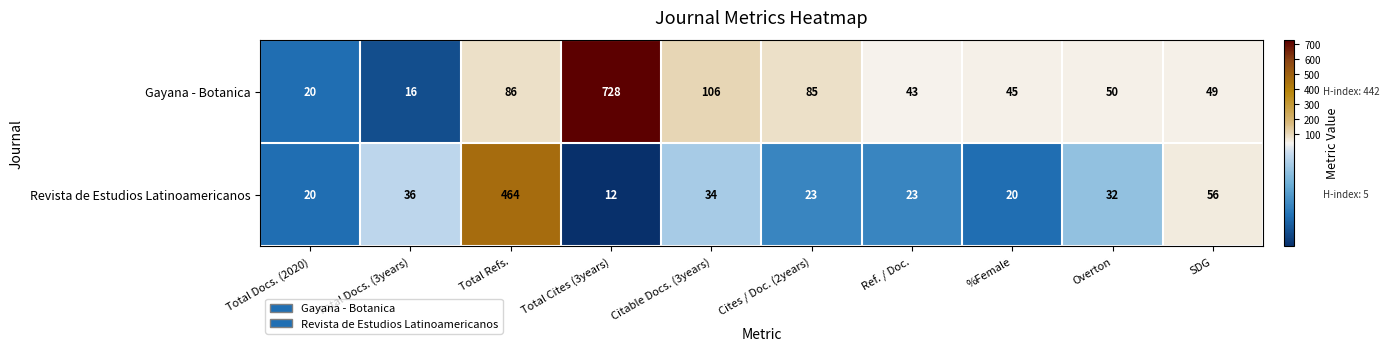

What is the sum of the Gayana - Botanica values at Total Refs. and Ref. / Doc.?

129